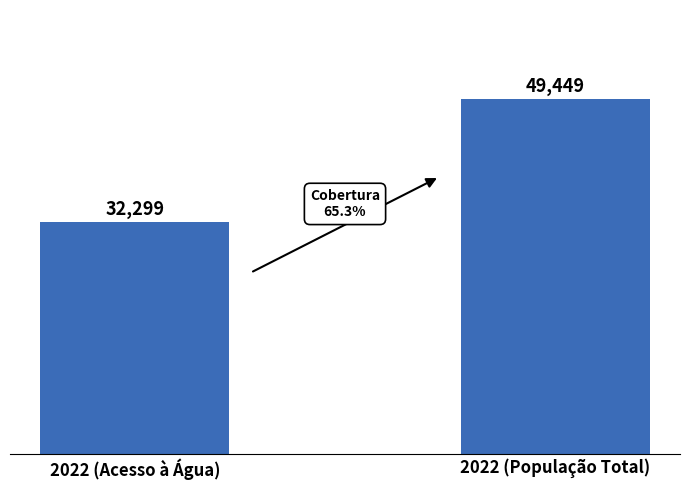

Approximately how many times larger is the value at 2022 (População Total) compared to 2022 (Acesso à Água)?

1.5